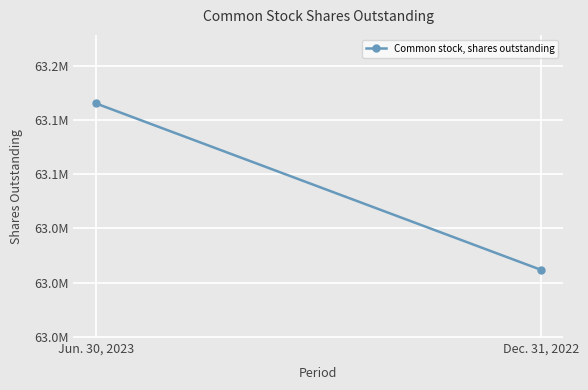

Reading left to right, transcribe all the data shown in this chart.

63165367	63011777